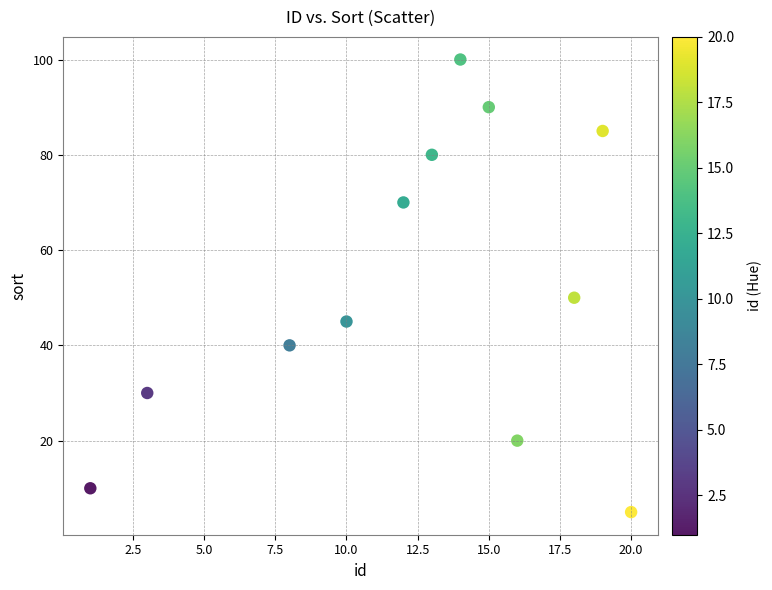

What is the range of Y values (max minus min)?

95